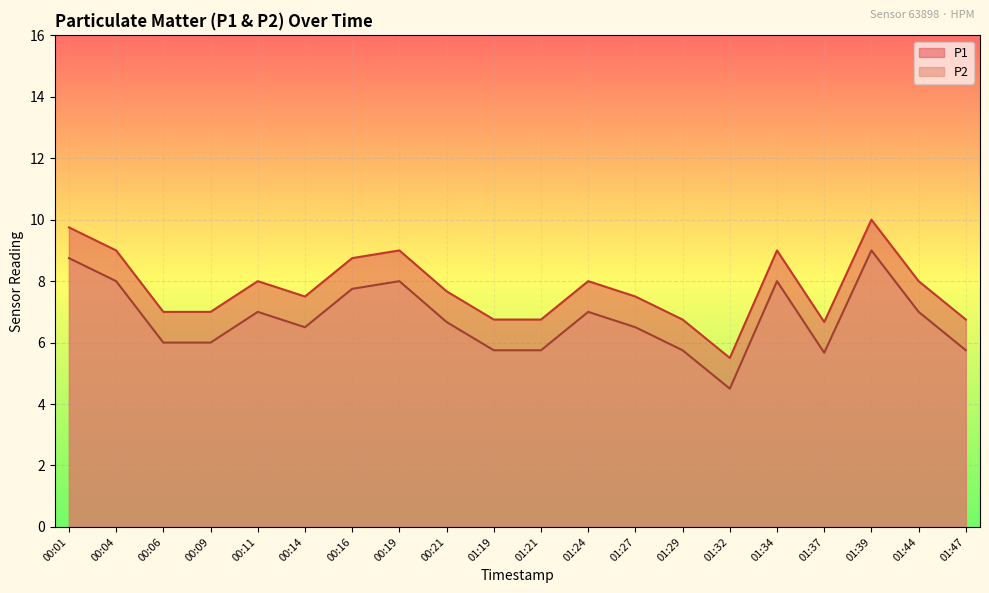

Where is P1 nearest to the value 7?

00:06